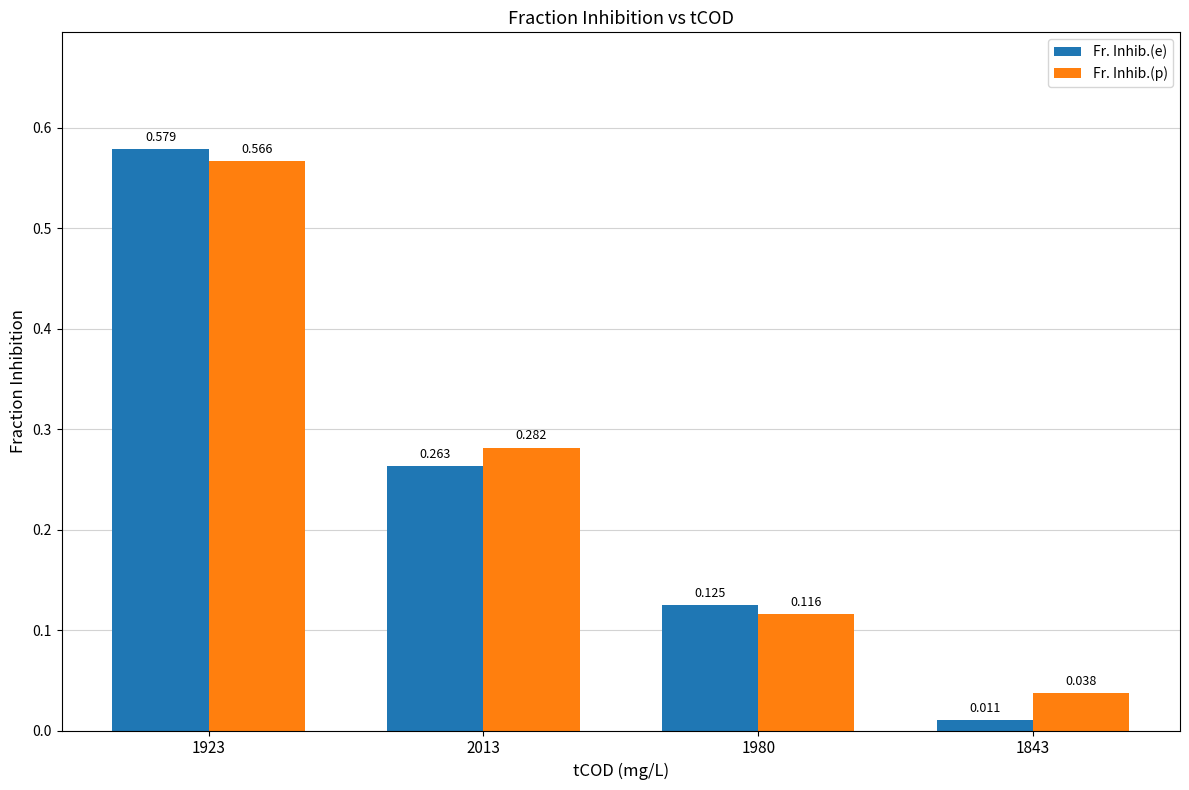

Rank the series by their maximum value, from highest to lowest.

Fr. Inhib.(e), Fr. Inhib.(p)